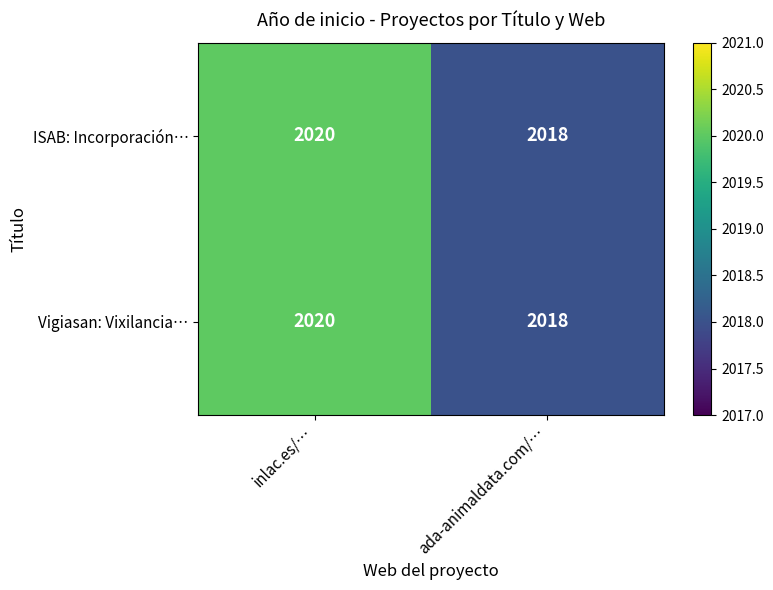

Read the Vigiasan: Vixilancia… value at ada-animaldata.com/….

2018